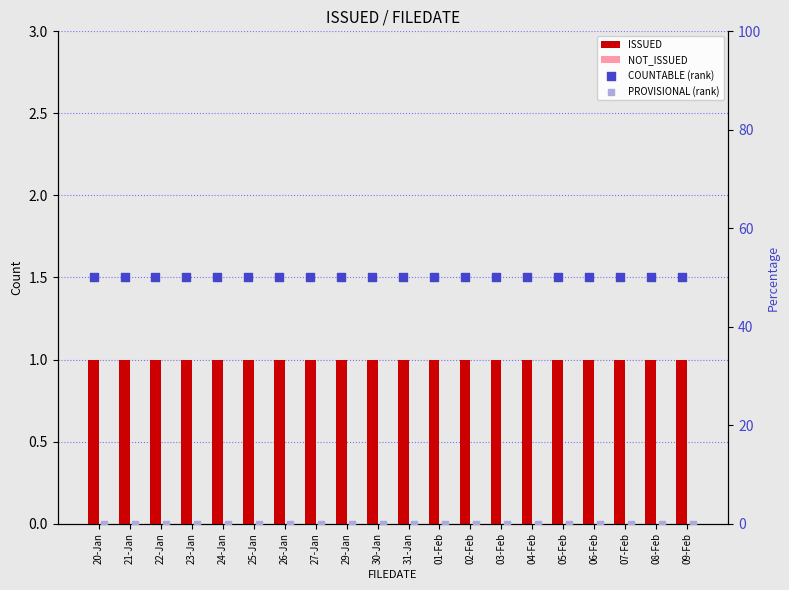

At how many categories does at least one series exceed 33?

20